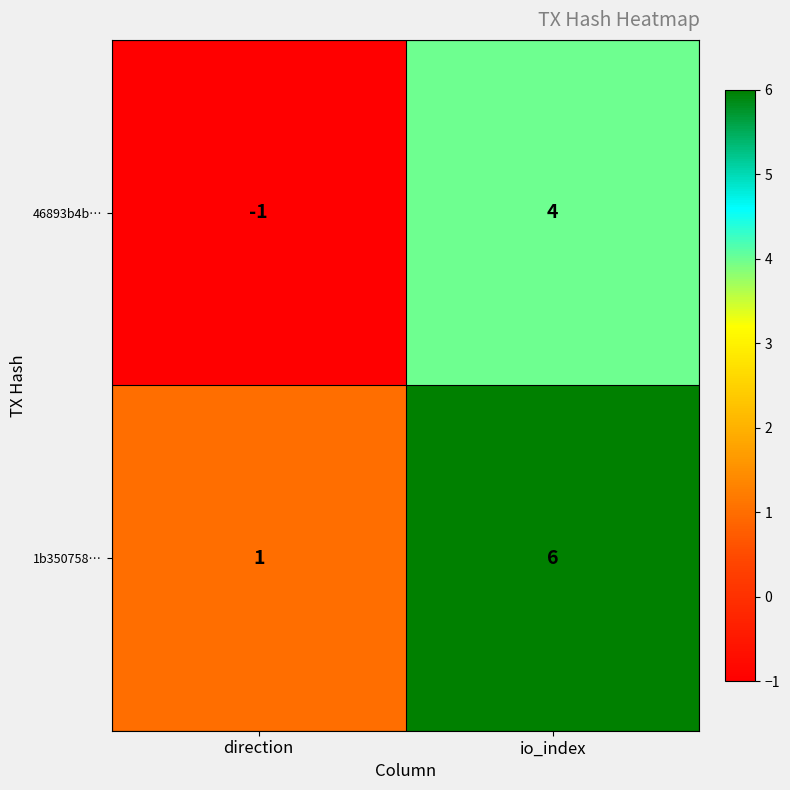

What is the maximum value for 1b350758…?

6